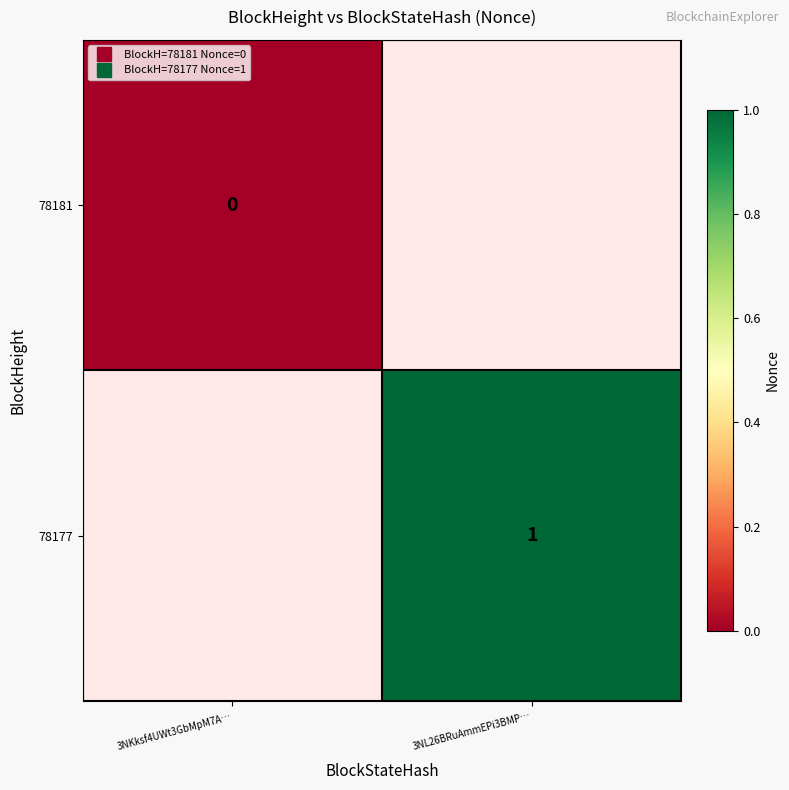

List the labels in order of 78181 value, smallest first.

3NKksf4UWt3GbMpM7A…, 3NL26BRuAmmEPi3BMP…